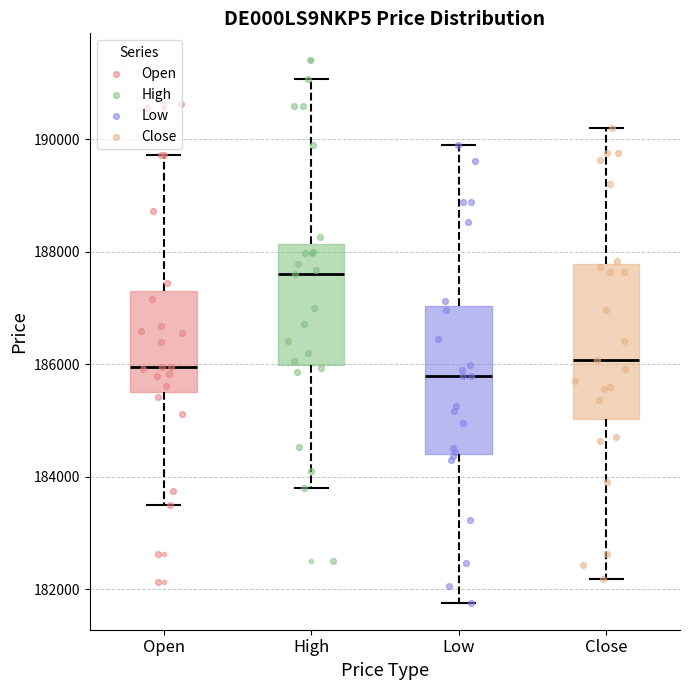

Reading left to right, read every box against the y-axis: the position of its median line, the range the box covers, and the ends of its whiskers. The values are not printed on the chart, so give them approximately, as read against the axis.

Open: median 186000, box 185600 to 187400, whiskers 183400 to 189800
High: median 187600, box 186000 to 188200, whiskers 183800 to 191000
Low: median 185800, box 184400 to 187000, whiskers 181800 to 189800
Close: median 186000, box 185000 to 187800, whiskers 182200 to 190200